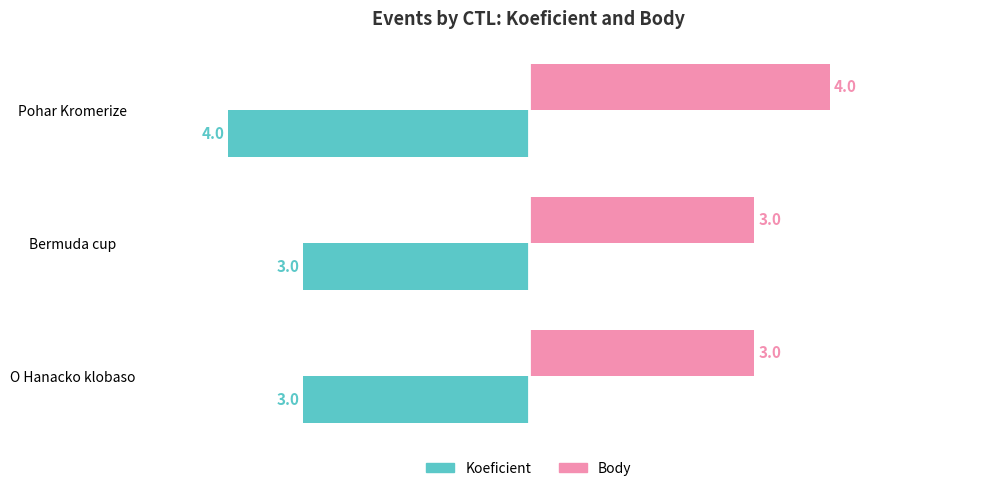

What is the lowest value of the Koeficient series?

-4